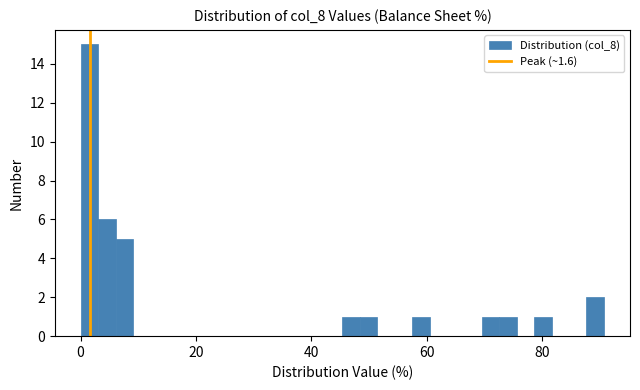

Read against the x-axis, roughly where is the centre of the tallest bar?

2